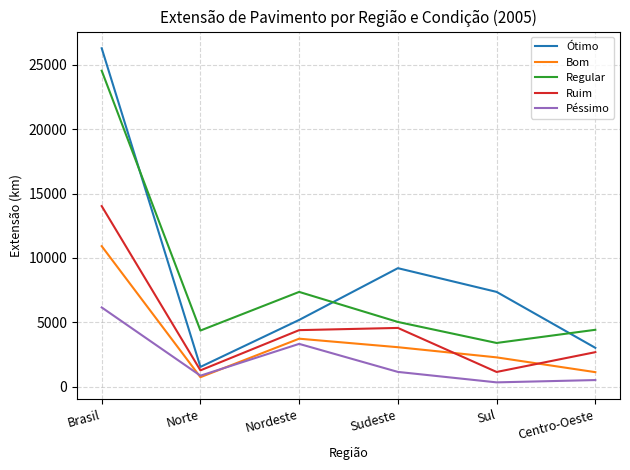

Which series has the largest range (max minus min)?

Ótimo